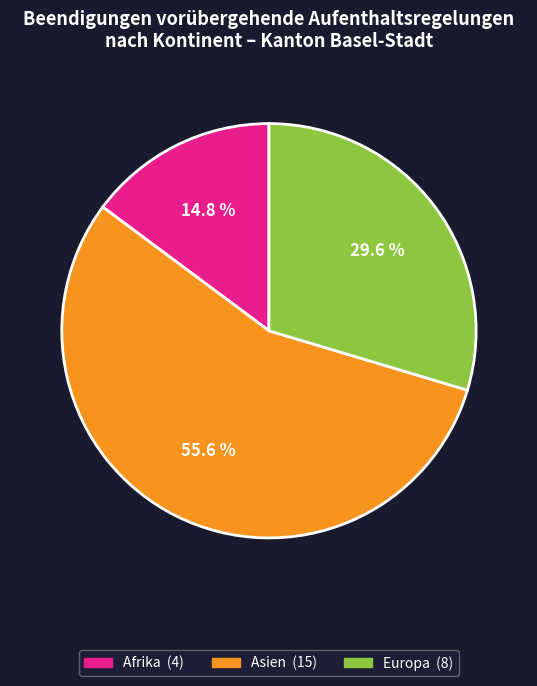

How many slices are in this pie chart?

3